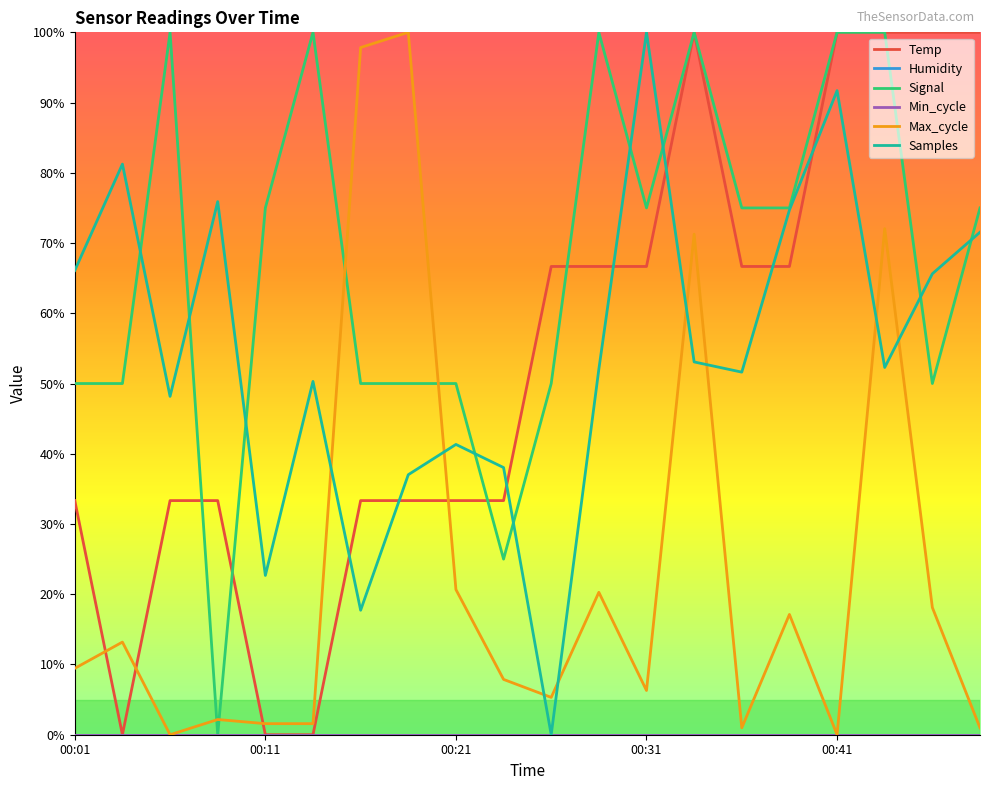

At which label does Humidity reach its peak?

00:01